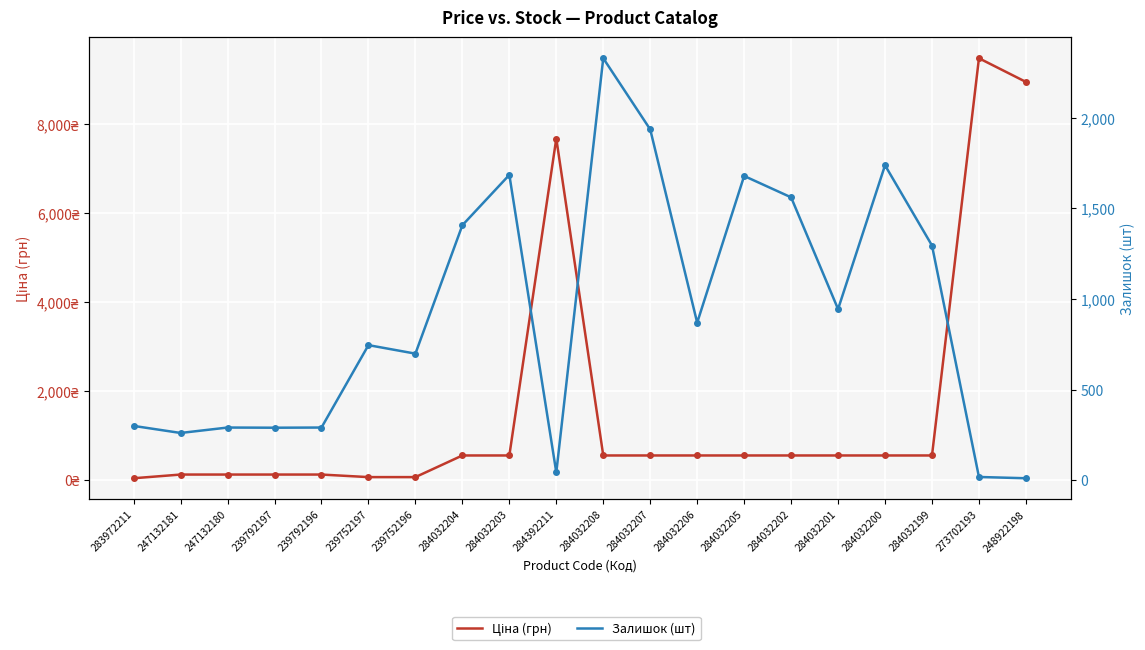

What is the sum of all Залишок (шт) values?

18383.0